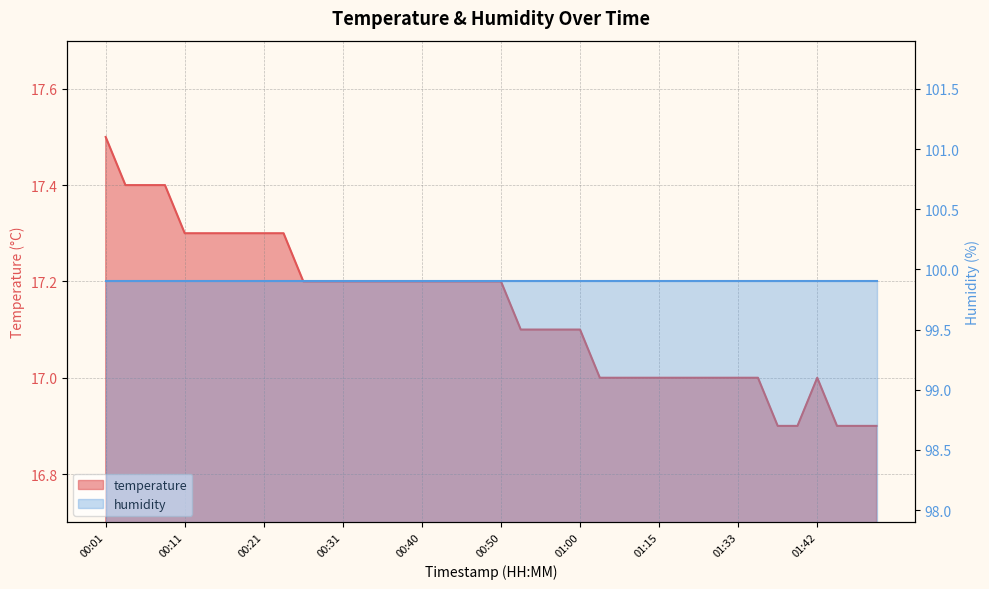

What is the sum of the values at 00:01 and 01:17?

34.5